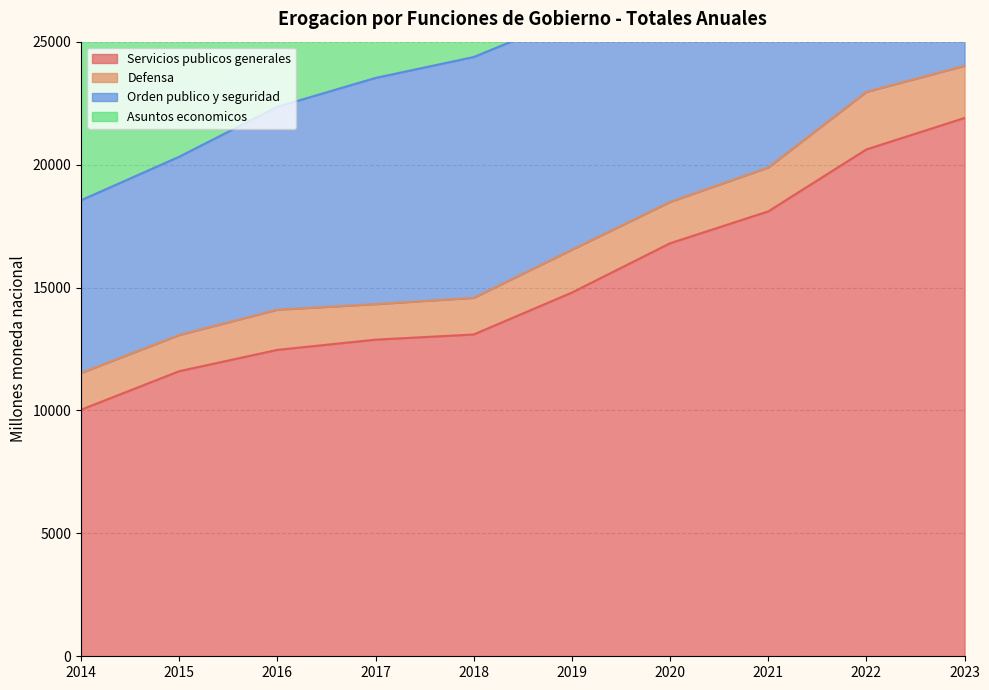

What is the lowest value of the Servicios publicos generales series?

10029.1